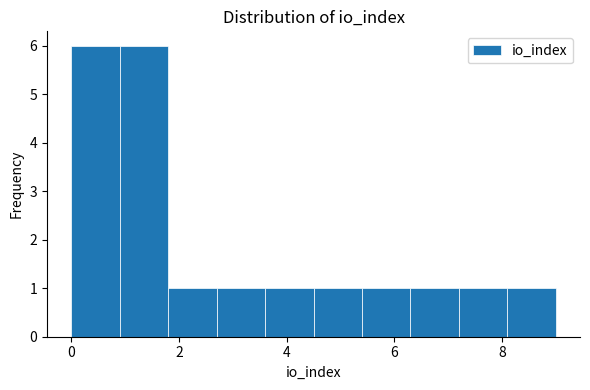

Reading left to right, list every bar in this chart as the range it spans on the x-axis followed by its height. Neither the bar edges nor the heights are printed on the chart, so give them approximately, as read against the axes.

0.0 to 0.9: 6
0.9 to 1.8: 6
1.8 to 2.7: 1
2.7 to 3.6: 1
3.6 to 4.5: 1
4.5 to 5.4: 1
5.4 to 6.3: 1
6.3 to 7.2: 1
7.2 to 8.1: 1
8.1 to 9.0: 1